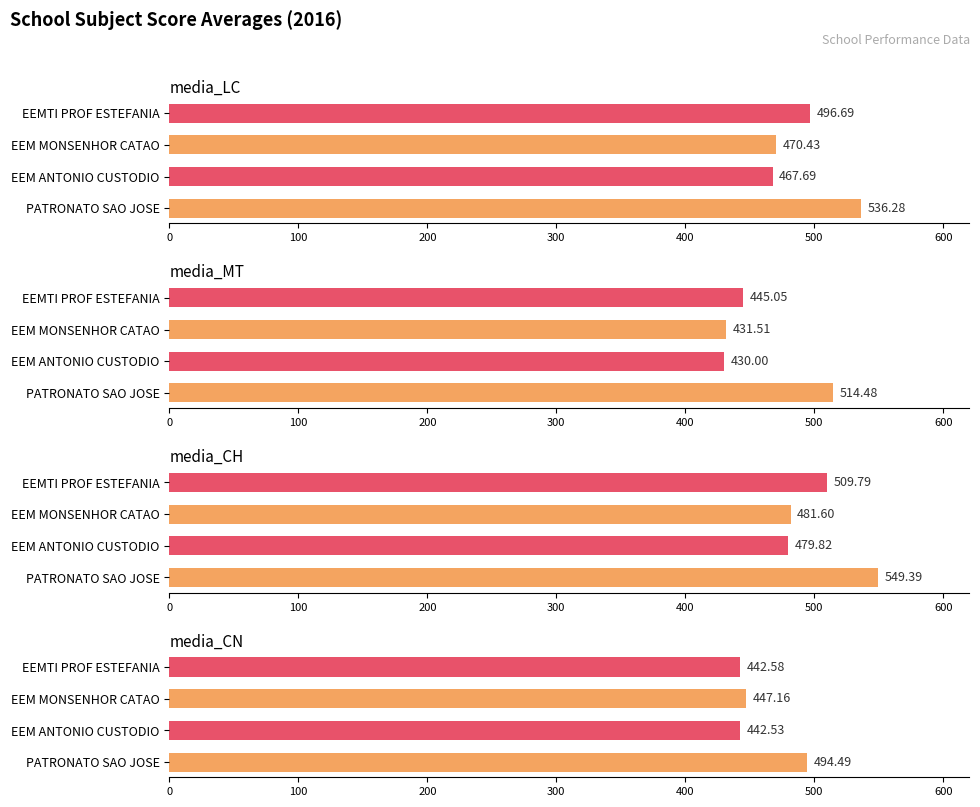

What are all the series names shown in the legend?

media_LC, media_MT, media_CH, media_CN